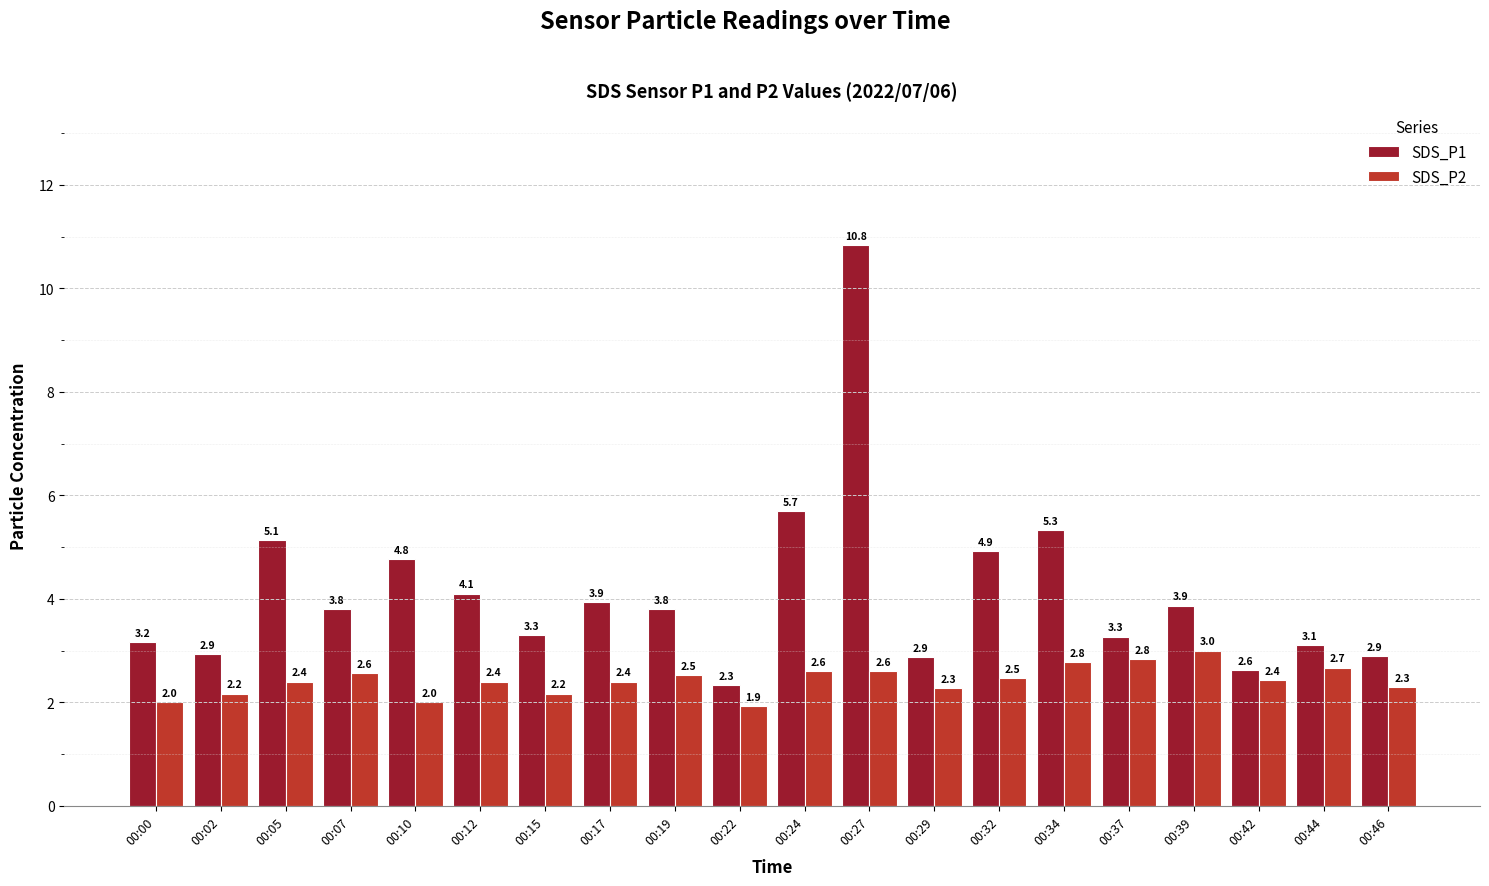

How many distinct data groups are displayed?

2